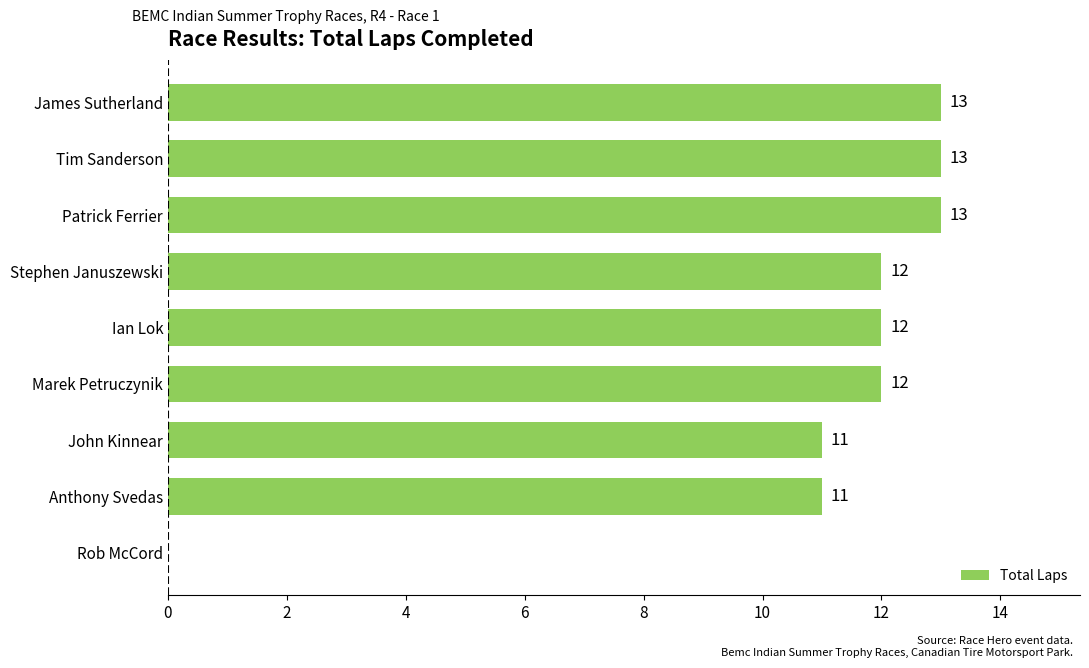

Reading top to bottom, what are all the values shown in this chart?

James Sutherland=13	Tim Sanderson=13	Patrick Ferrier=13	Stephen Januszewski=12	Ian Lok=12	Marek Petruczynik=12	John Kinnear=11	Anthony Svedas=11	Rob McCord=0